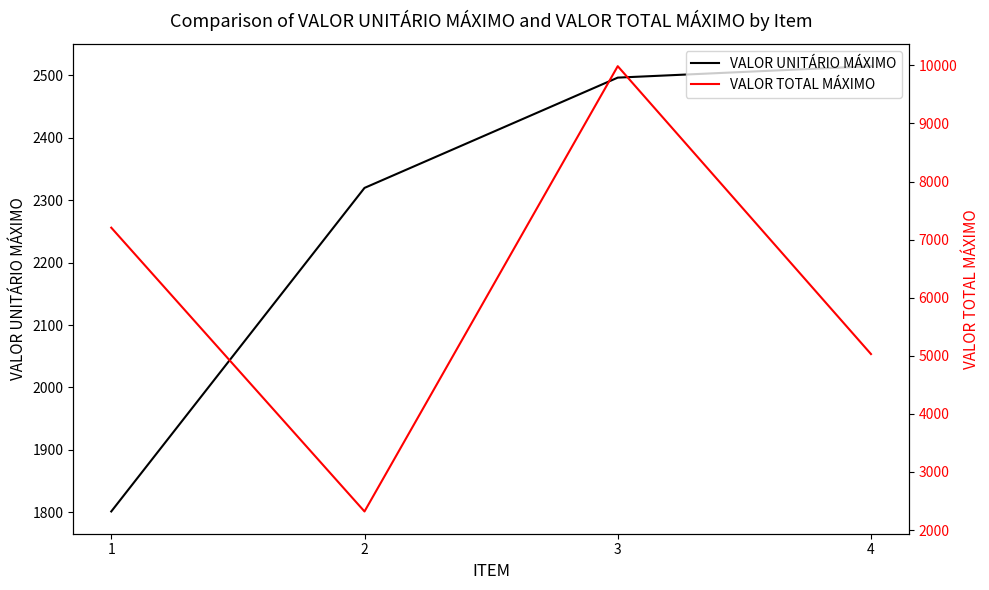

What is the greatest value displayed?

9985.3